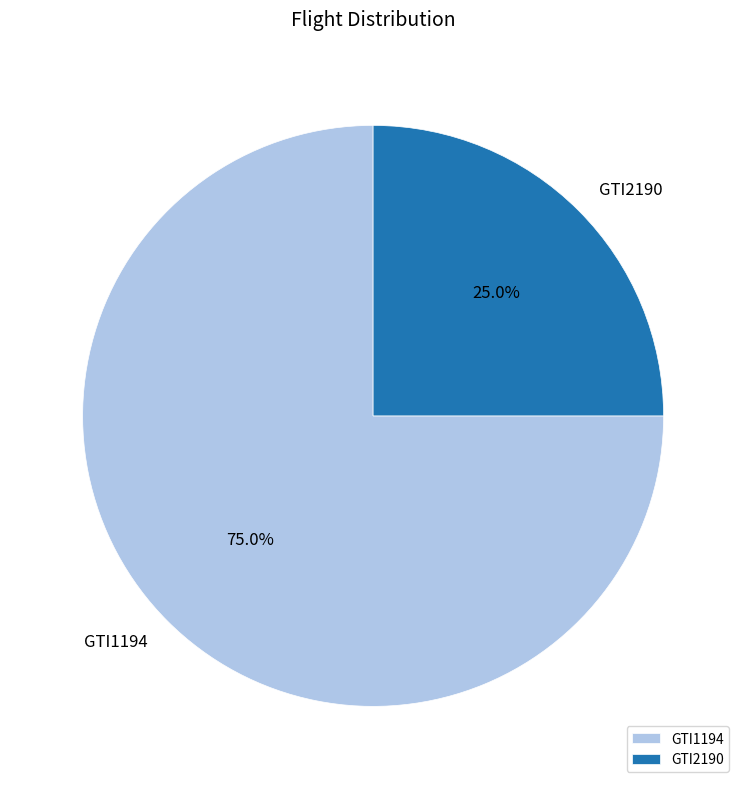

Which has a higher value, GTI1194 or GTI2190?

GTI1194